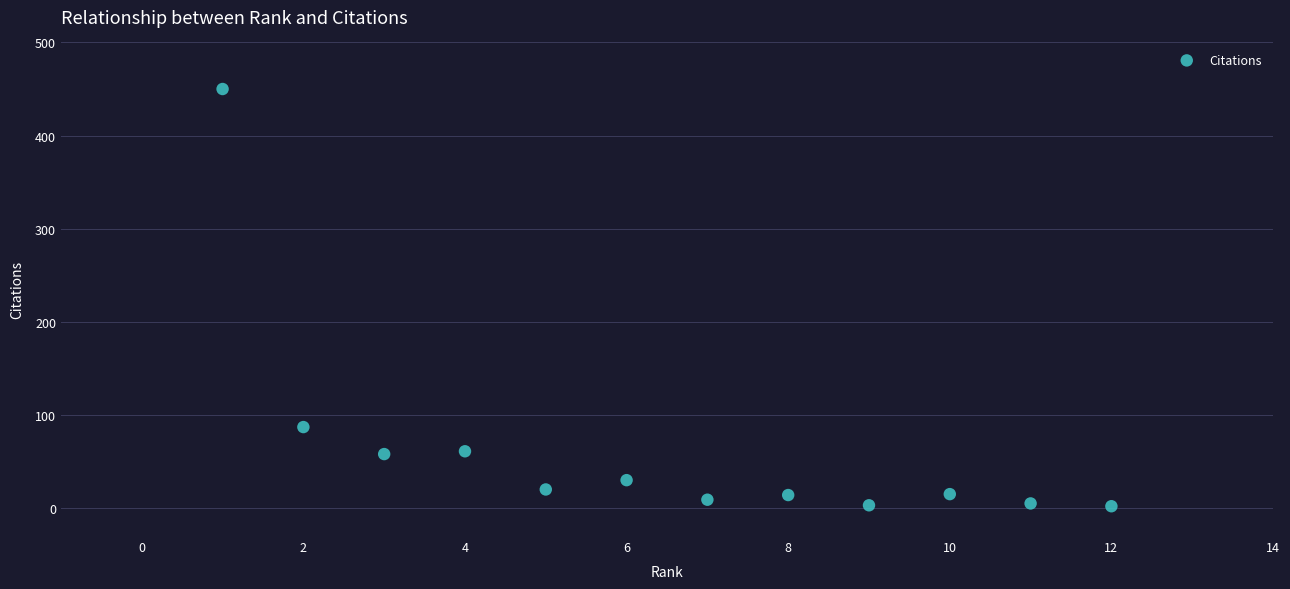

What is the average Y value?

63